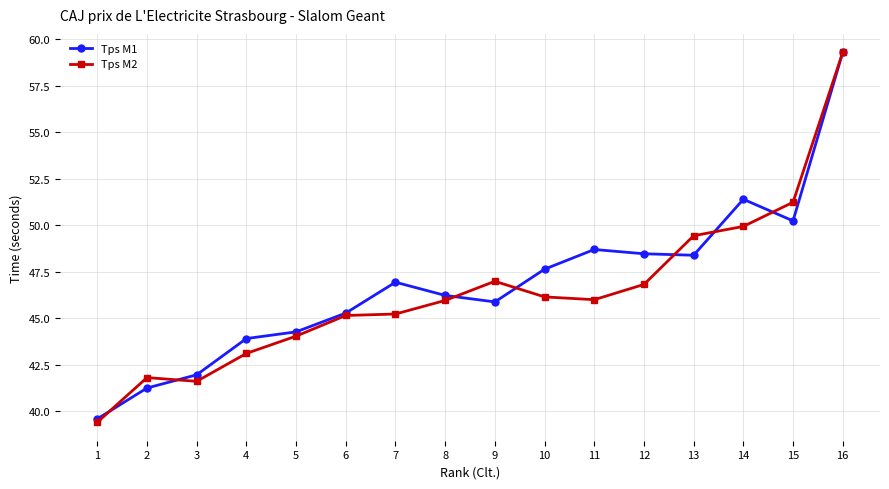

Where is Tps M1 nearest to the value 49?

11